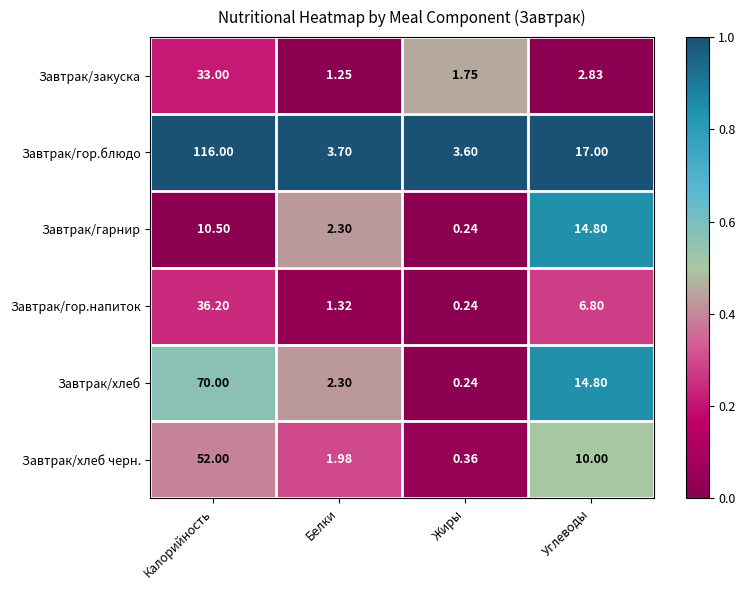

At which category is the sum across all series the highest?

Калорийность